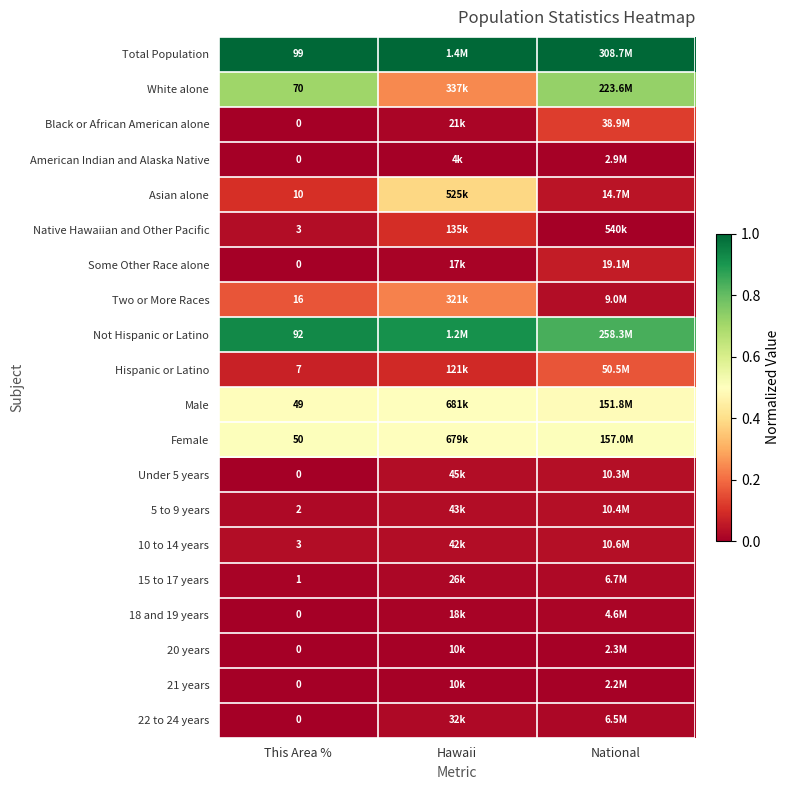

Is it true that White alone equals 1.2 at This Area %?

False